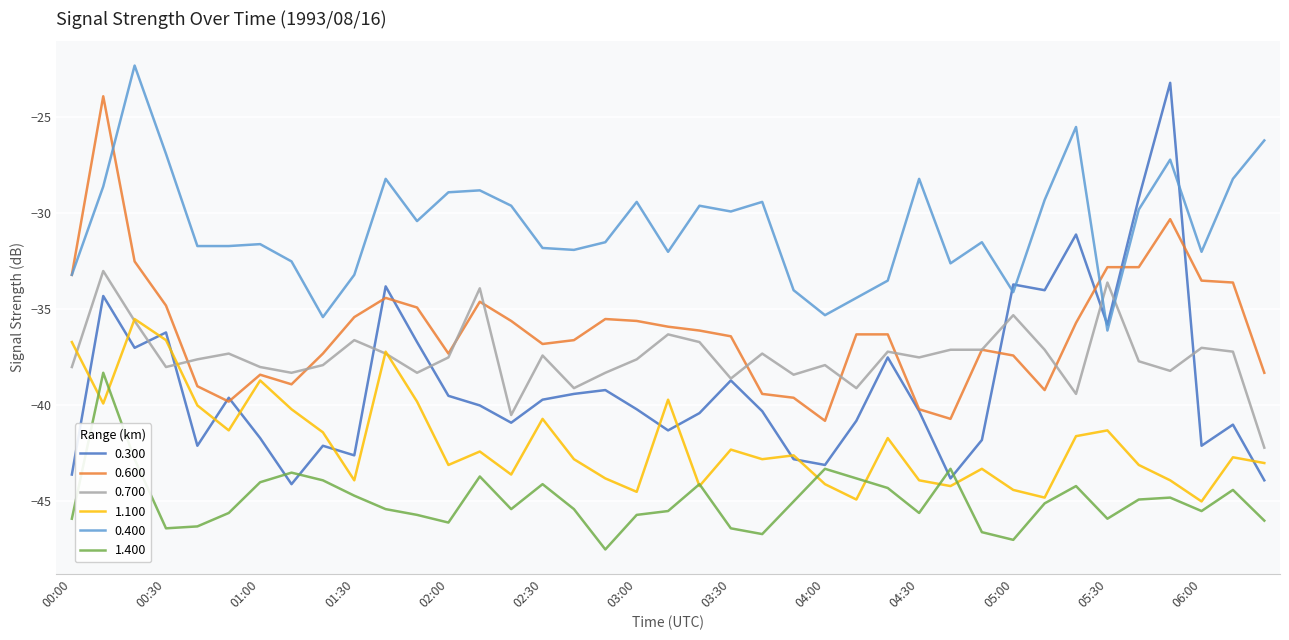

What is the average value of the 0.300 series?

-38.9